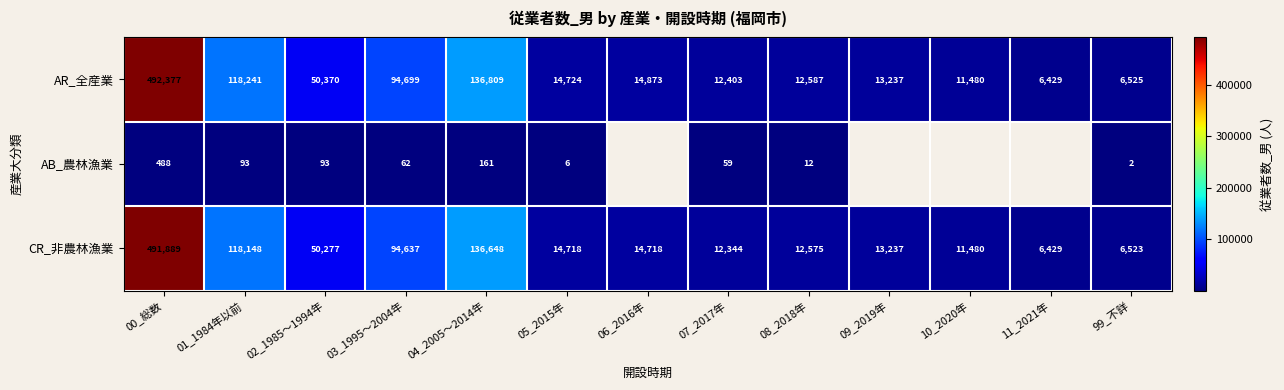

What is the total value across all series at 07_2017年?

24806